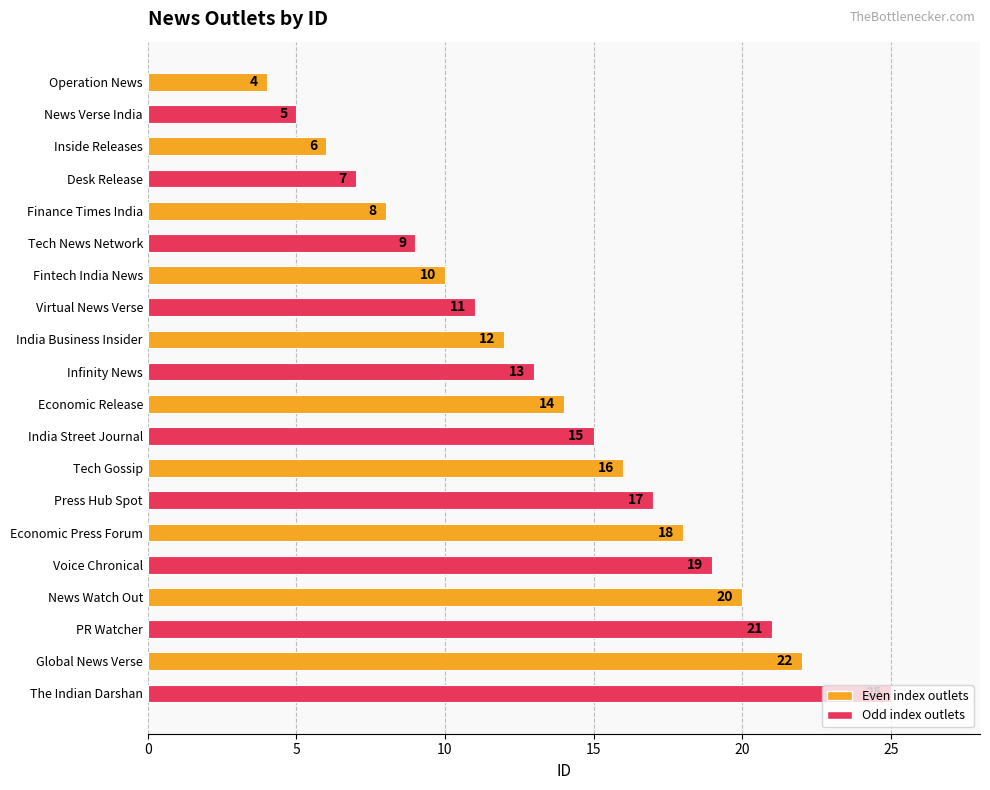

Between News Verse India and Fintech India News, which is larger?

Fintech India News